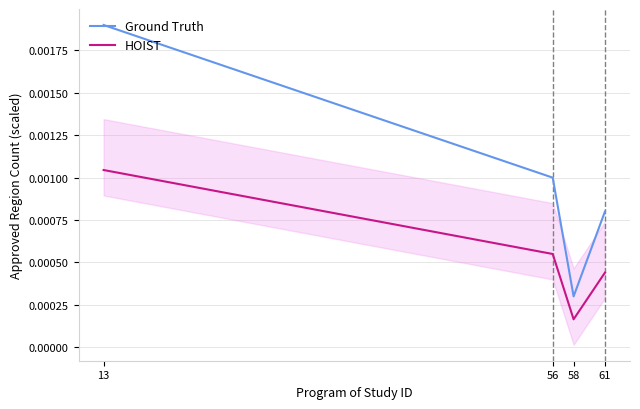

What are all the series names shown in the legend?

Ground Truth, HOIST